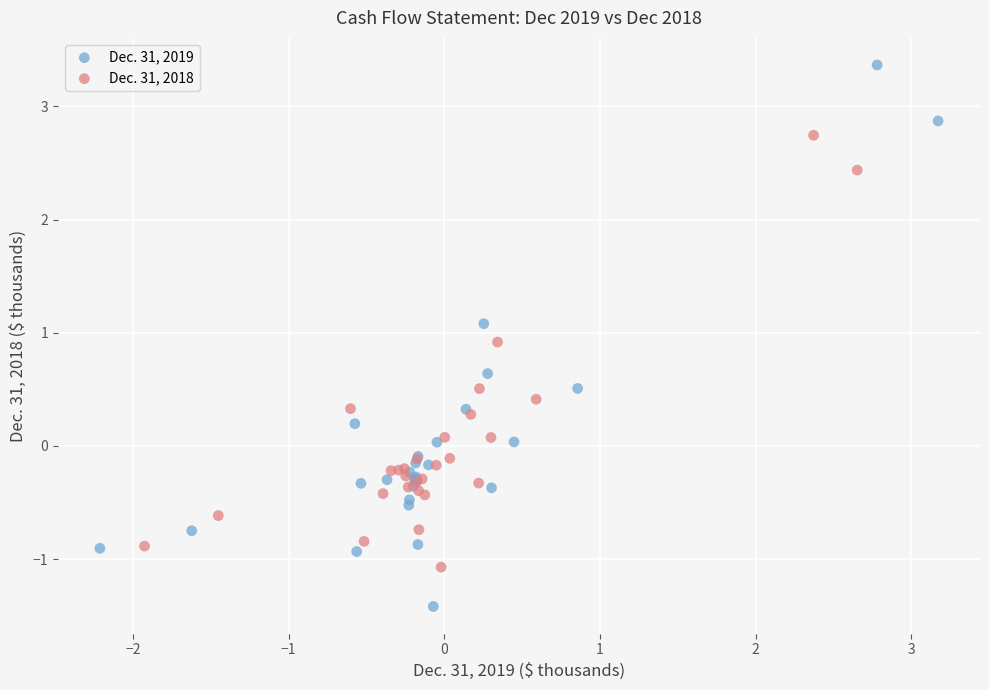

Which series reaches the maximum Y coordinate?

Dec. 31, 2019